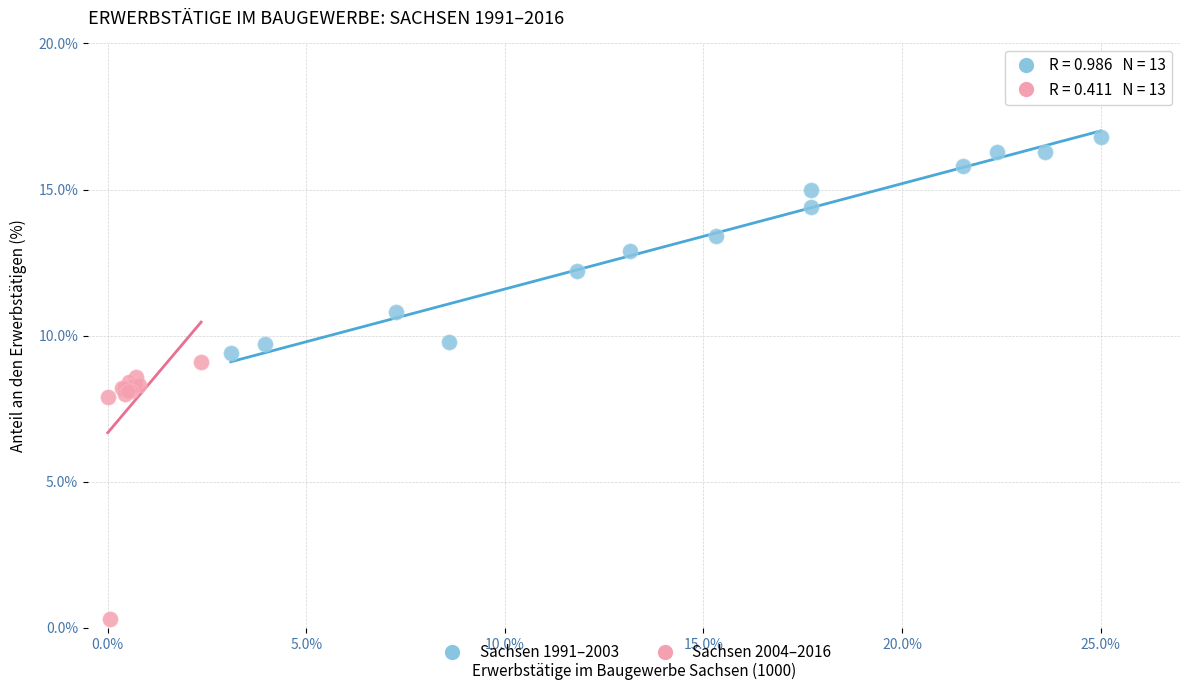

Which series reaches the maximum Y coordinate?

Sachsen 1991–2003